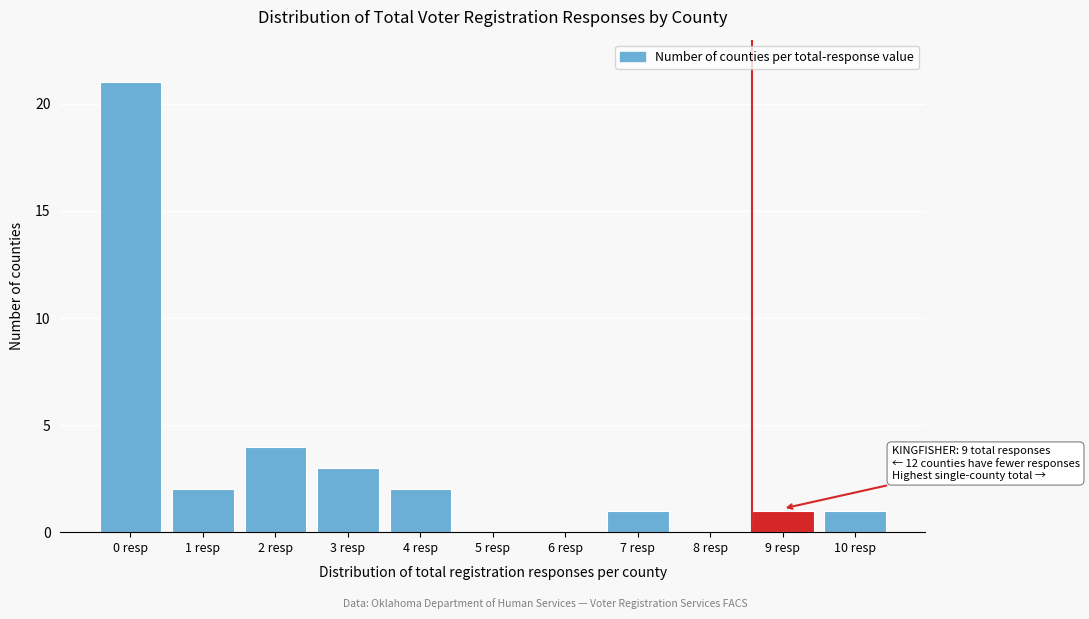

Reading left to right, list all the values displayed in this chart.

0 resp=21	1 resp=2	2 resp=4	3 resp=3	4 resp=2	5 resp=0	6 resp=0	7 resp=1	8 resp=0	9 resp=1	10 resp=1